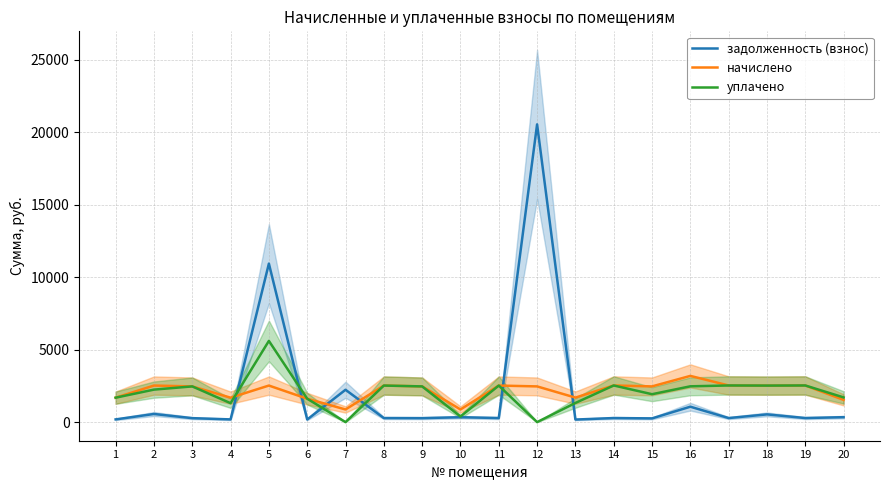

What is the value of the уплачено point at the 2nd from the left?

2241.2